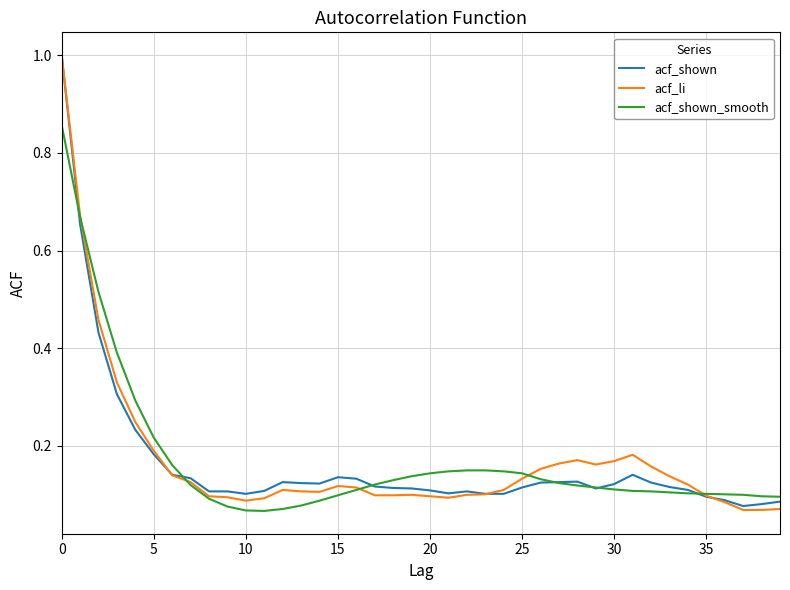

Which series has the widest spread of values?

acf_li